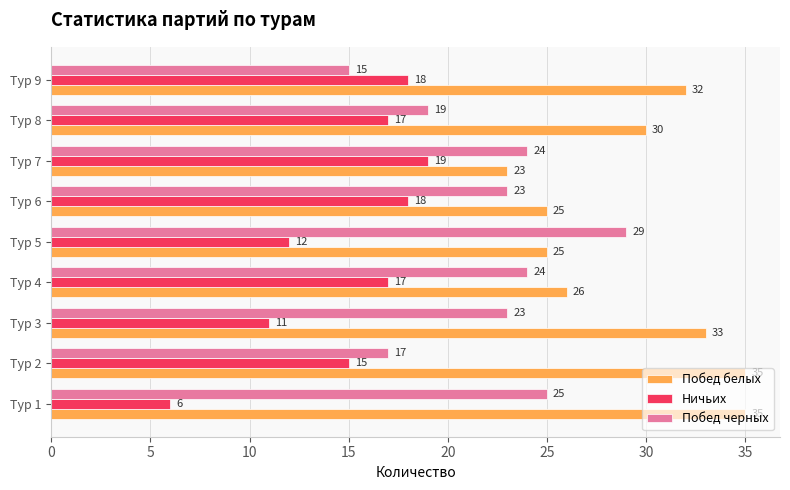

How many distinct data groups are displayed?

3